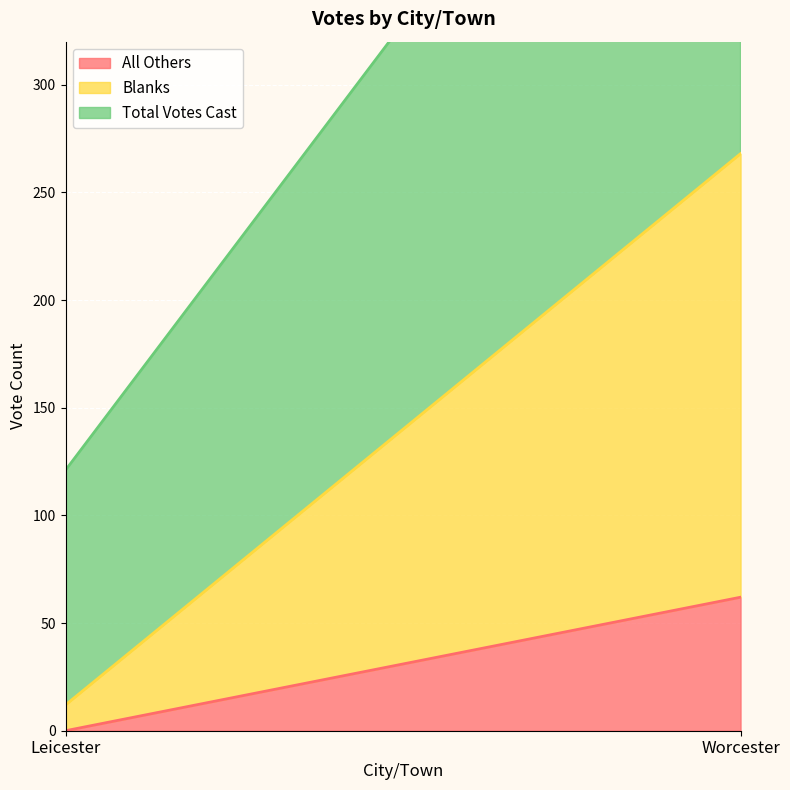

Reading right to left, list all the values displayed in this chart.

All Others: Worcester=62	Leicester=0
Blanks: Worcester=206	Leicester=12
Total Votes Cast: Worcester=268	Leicester=109